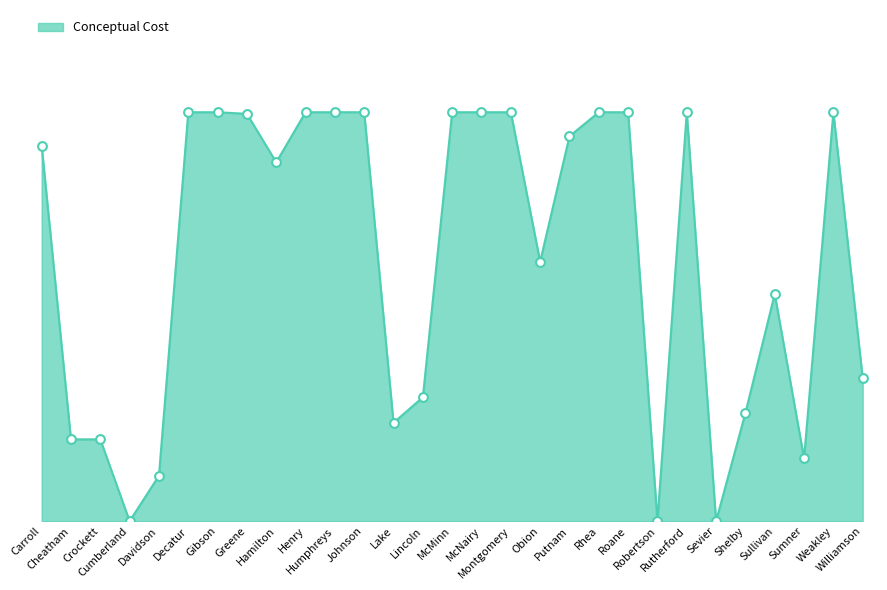

What is the ratio of the value at Sullivan to the value at Henry?

0.6